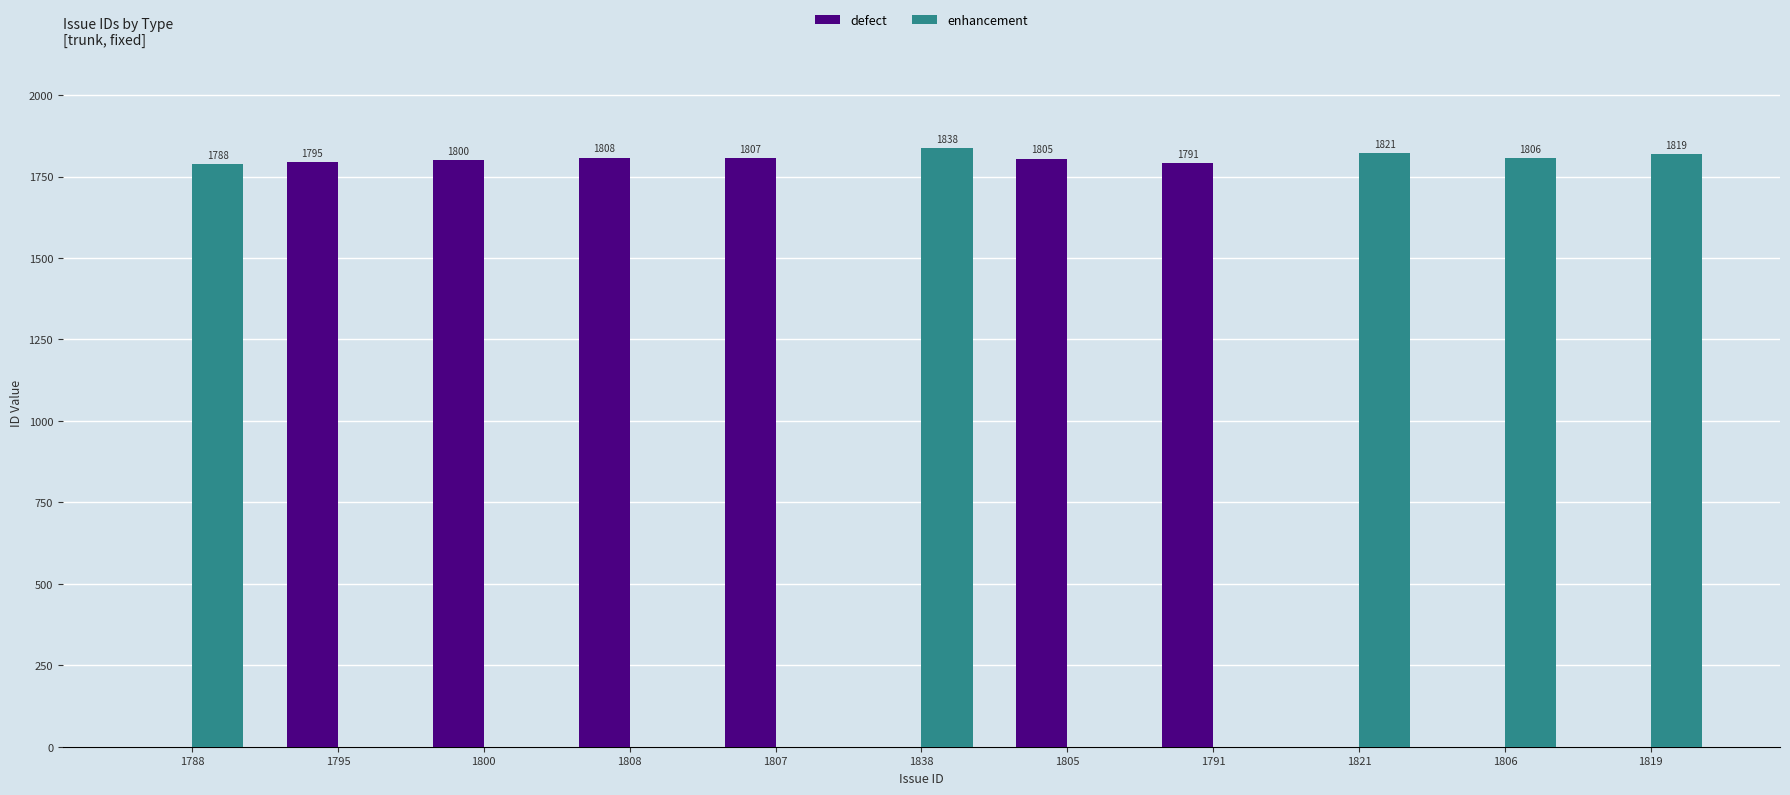

What is the sum of all defect values?

10806